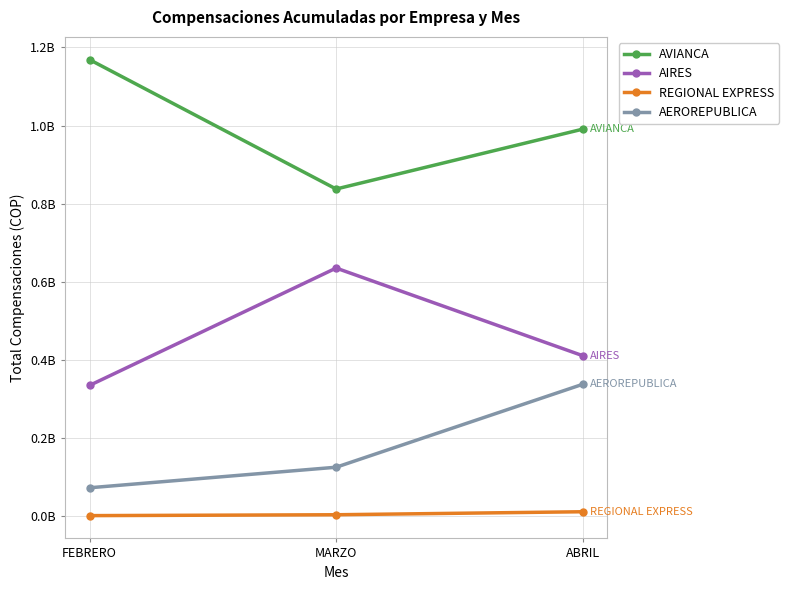

At which label is AIRES closest to 485345710?

ABRIL